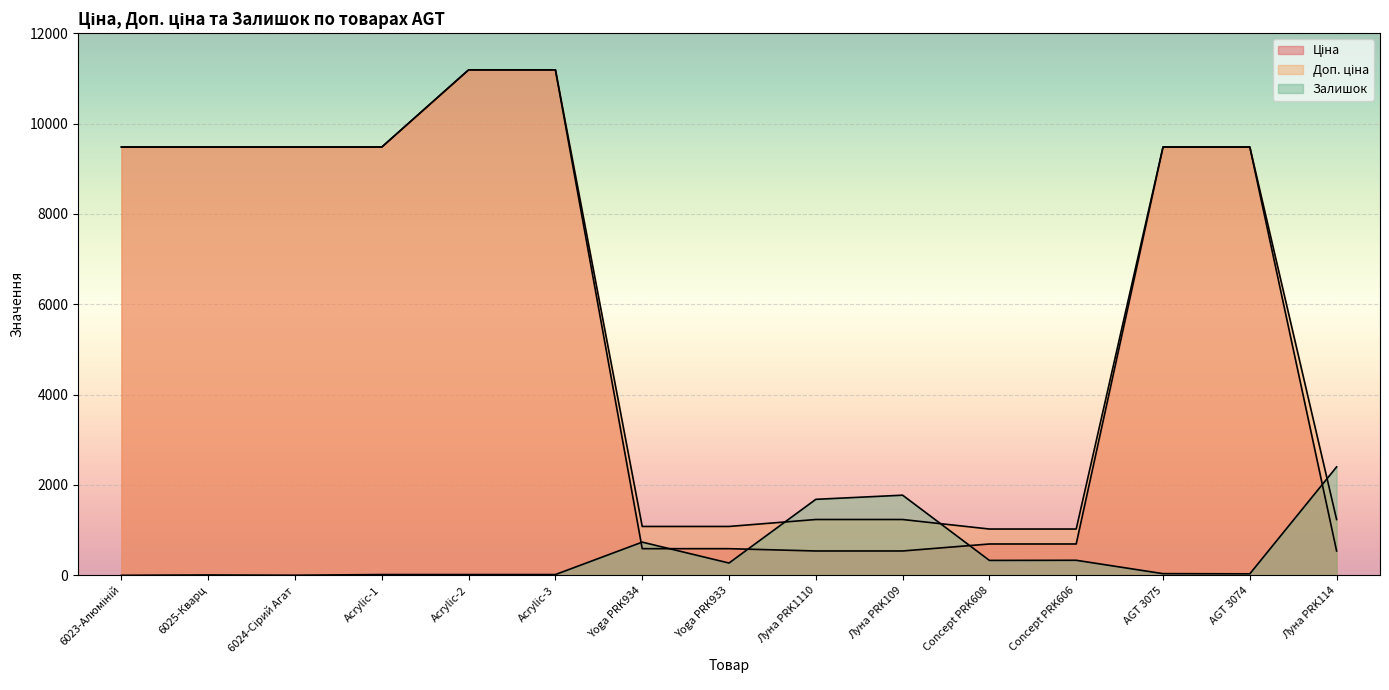

What is the sum of all Доп. ціна values?

87175.5